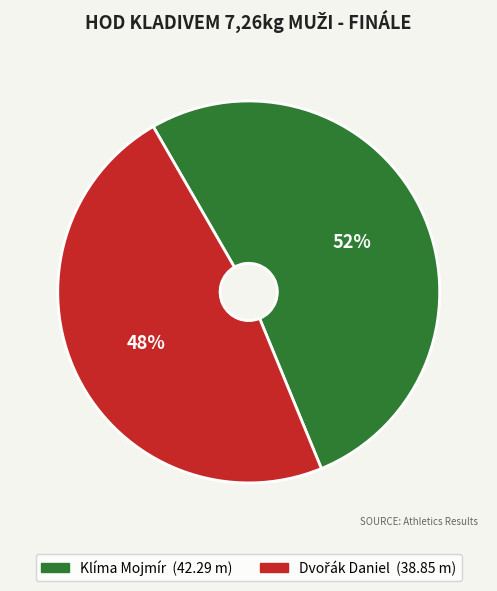

To the nearest percent, what percentage of the pie is Klíma Mojmír?

52%